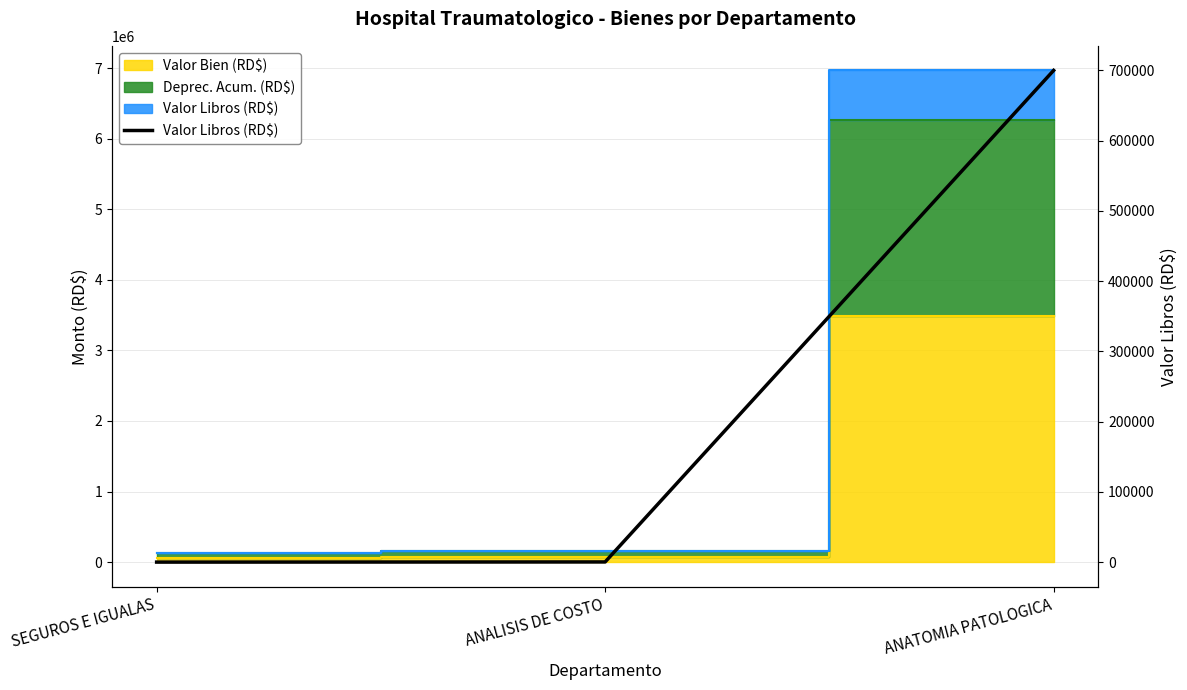

What is the average value?

233428.2